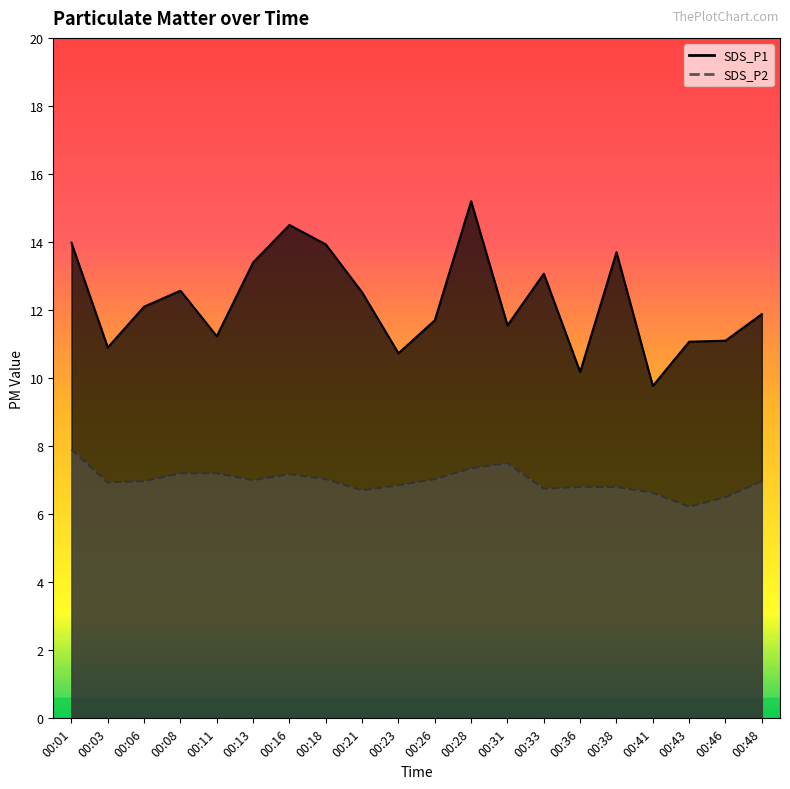

What is the spread (max minus min) of values at 00:28?

7.8